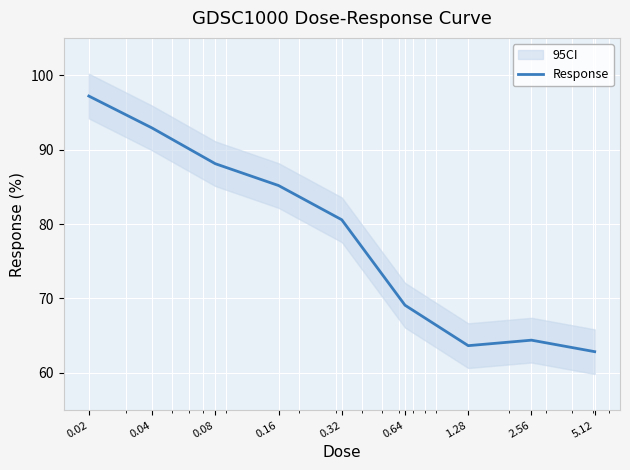

Reading left to right, transcribe all the data shown in this chart.

97.2	92.9	88.1	85.2	80.6	69.1	63.7	64.4	62.9